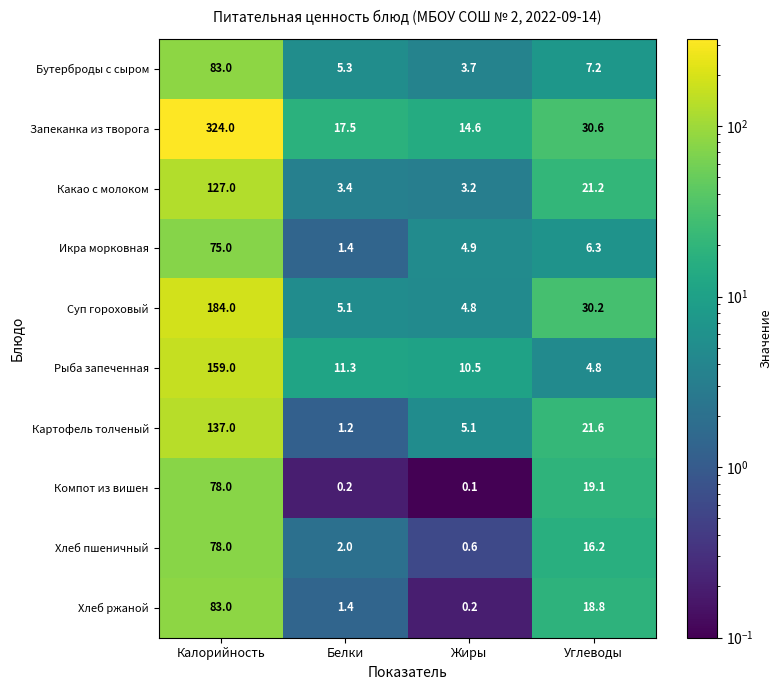

Which series has the largest range (max minus min)?

Запеканка из творога